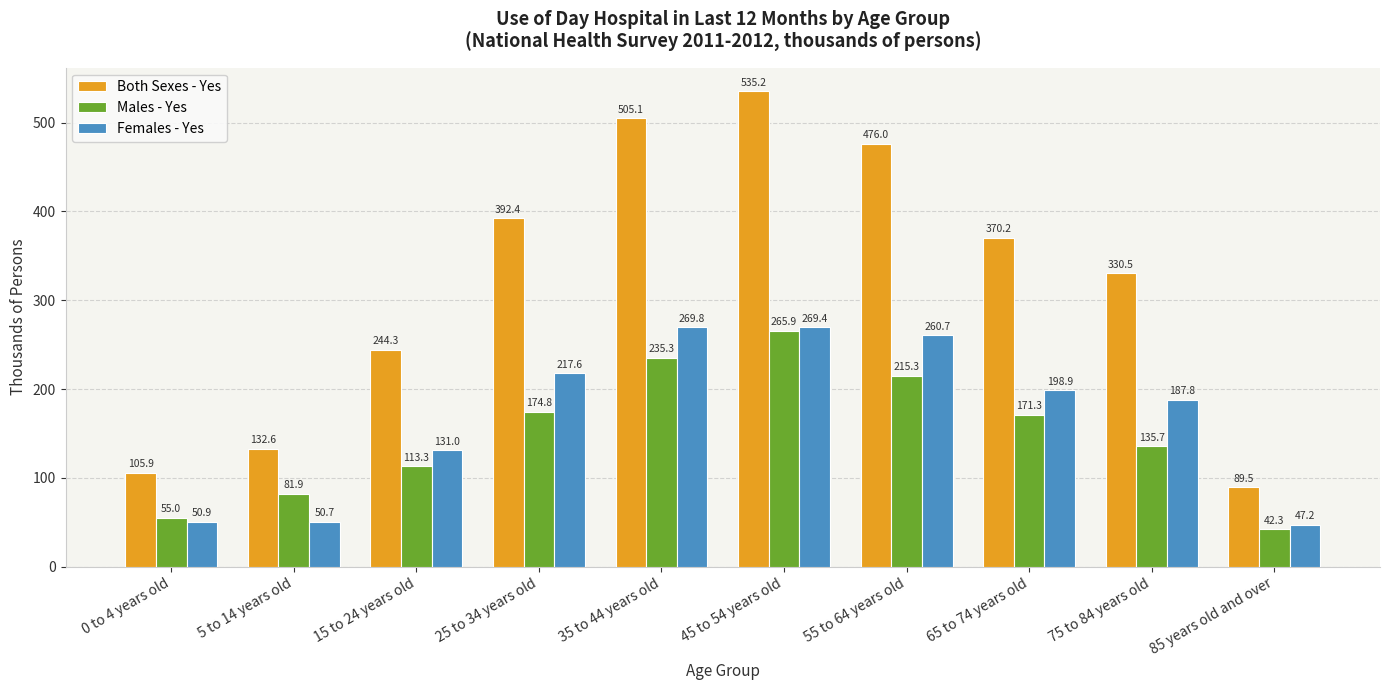

At which label does Males - Yes first exceed 171?

25 to 34 years old